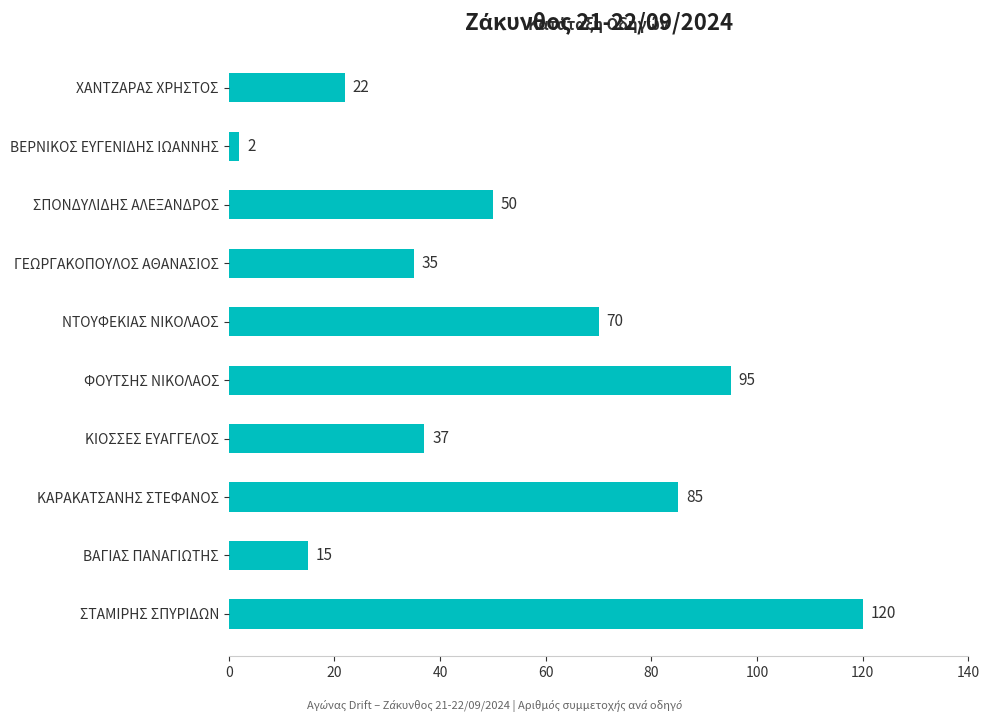

Reading bottom to top, what are all the values shown in this chart?

120	15	85	37	95	70	35	50	2	22